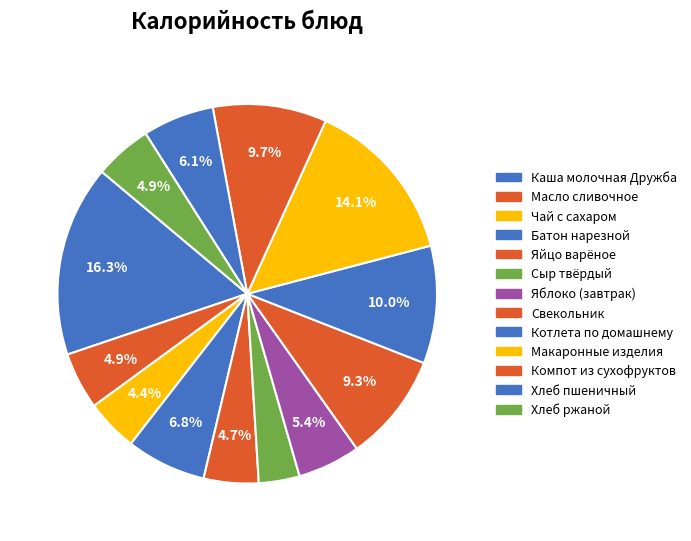

How many slices are in this pie chart?

13